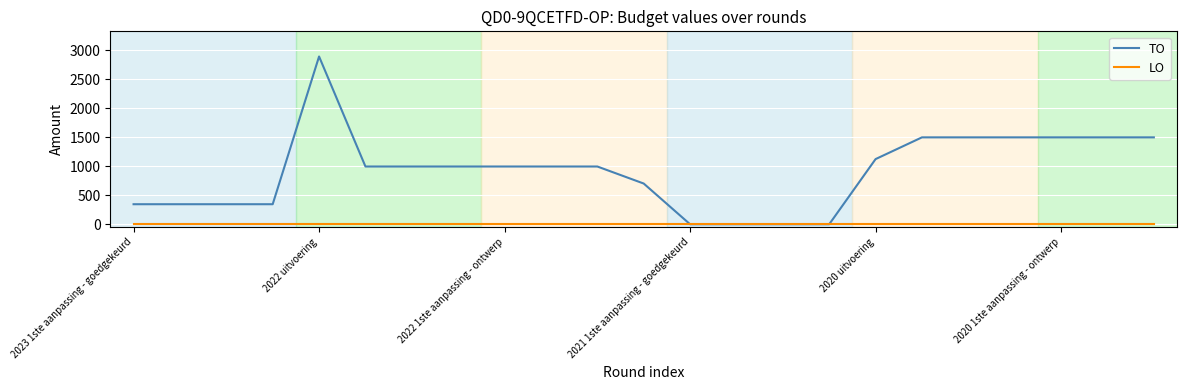

Which series has the widest spread of values?

TO